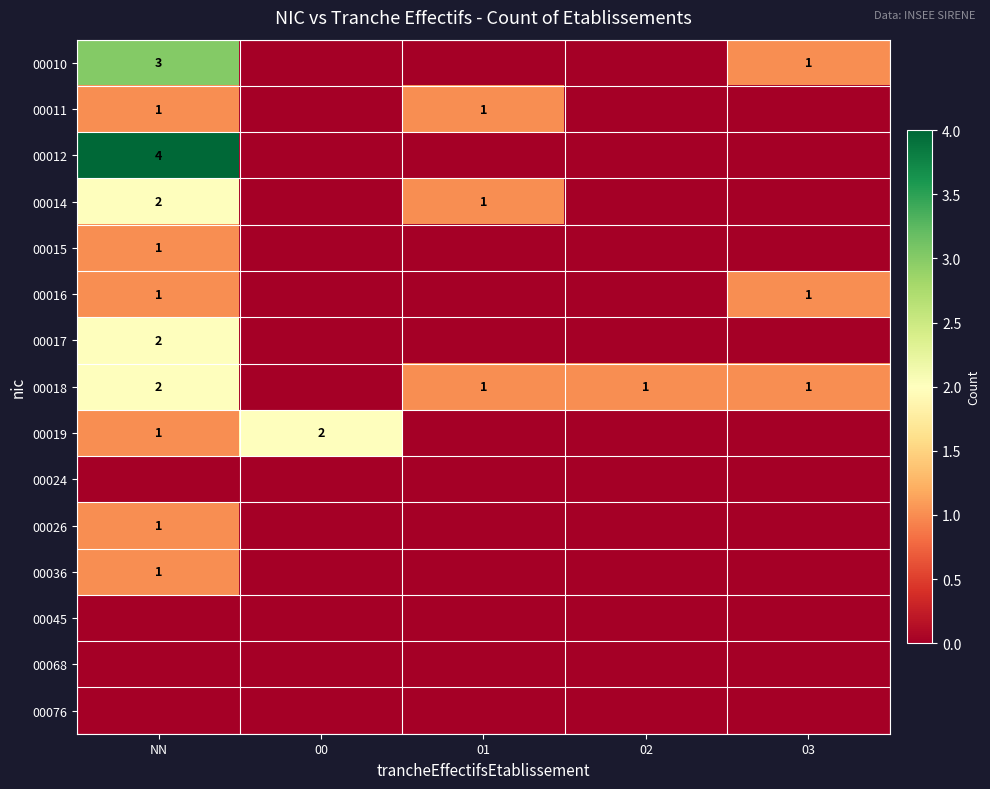

What is the maximum value shown in the chart?

4